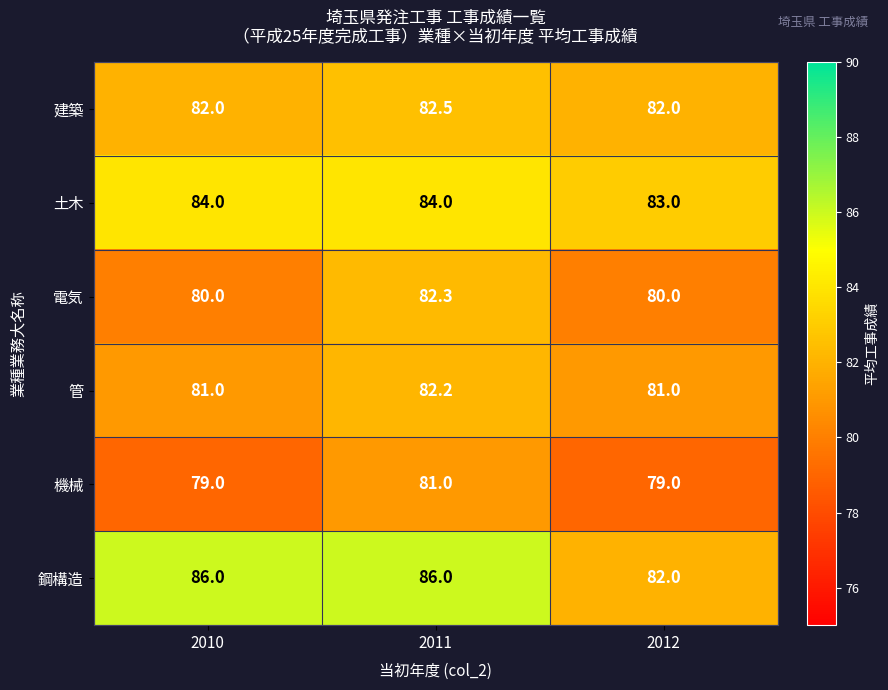

Which series has the largest range (max minus min)?

鋼構造